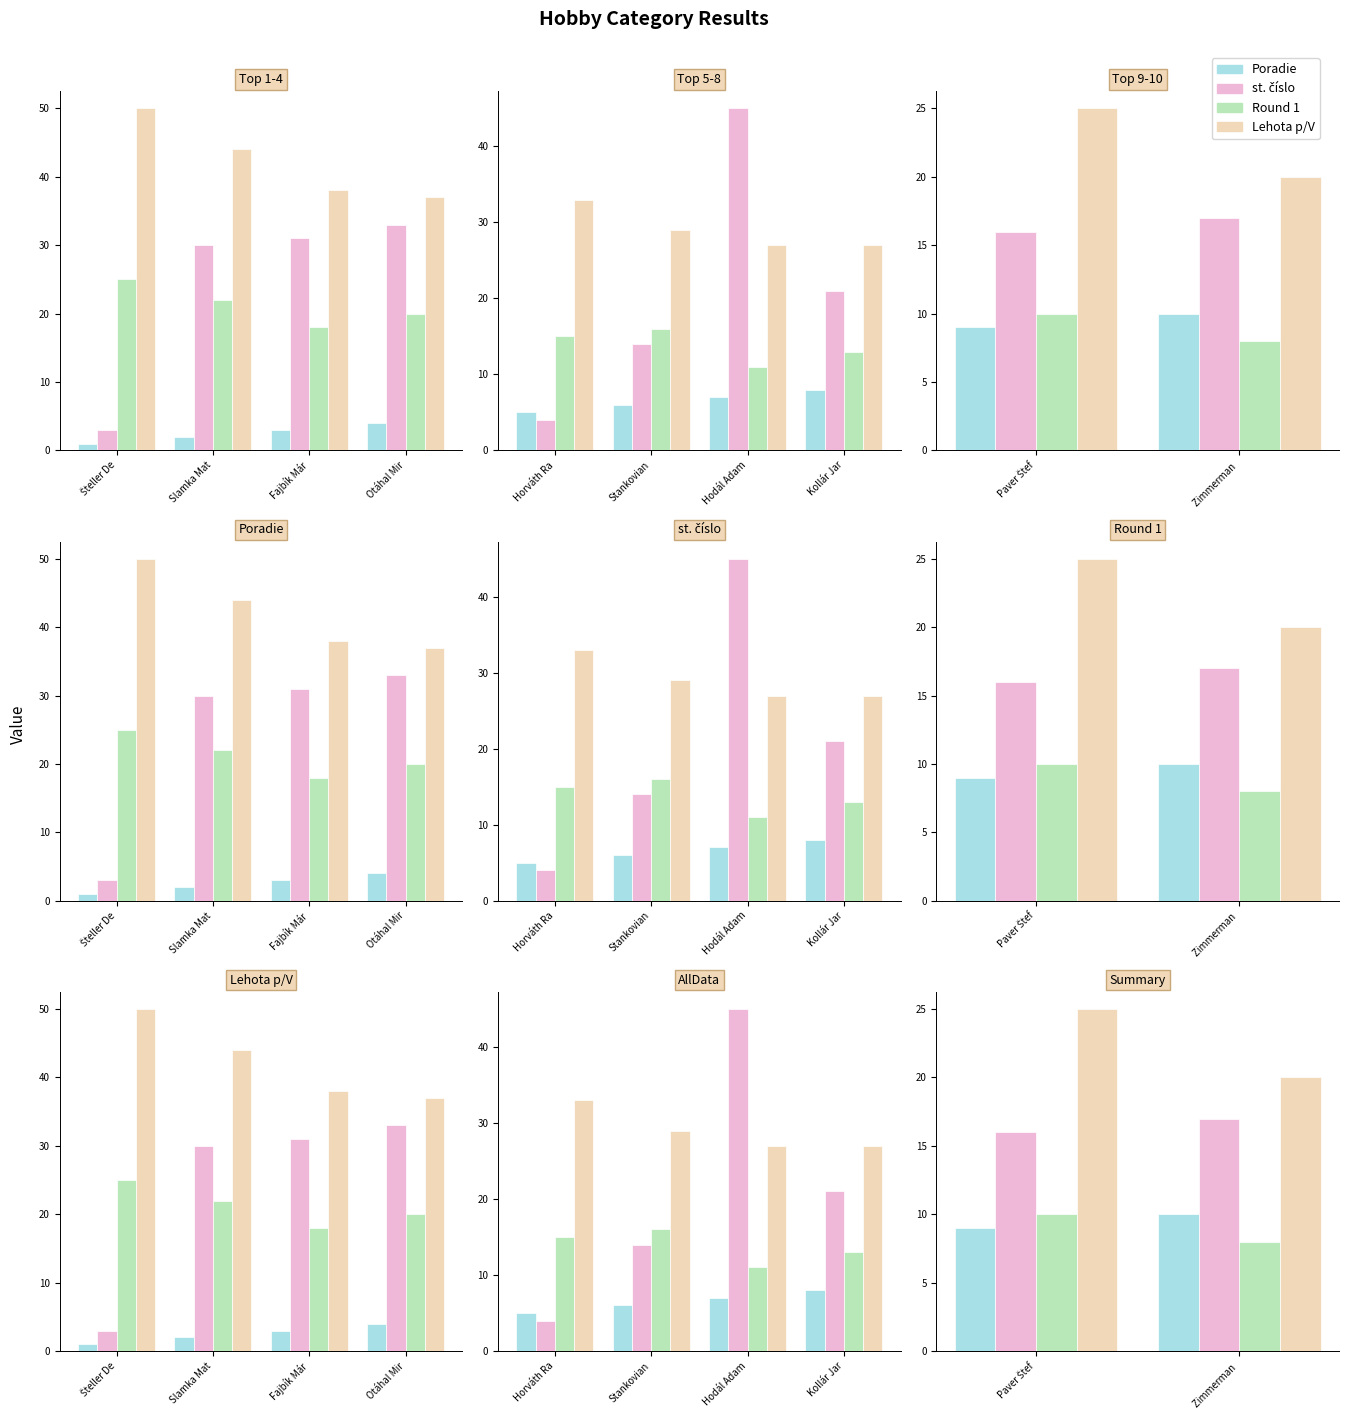

What position from the left is Paver Štef?

1